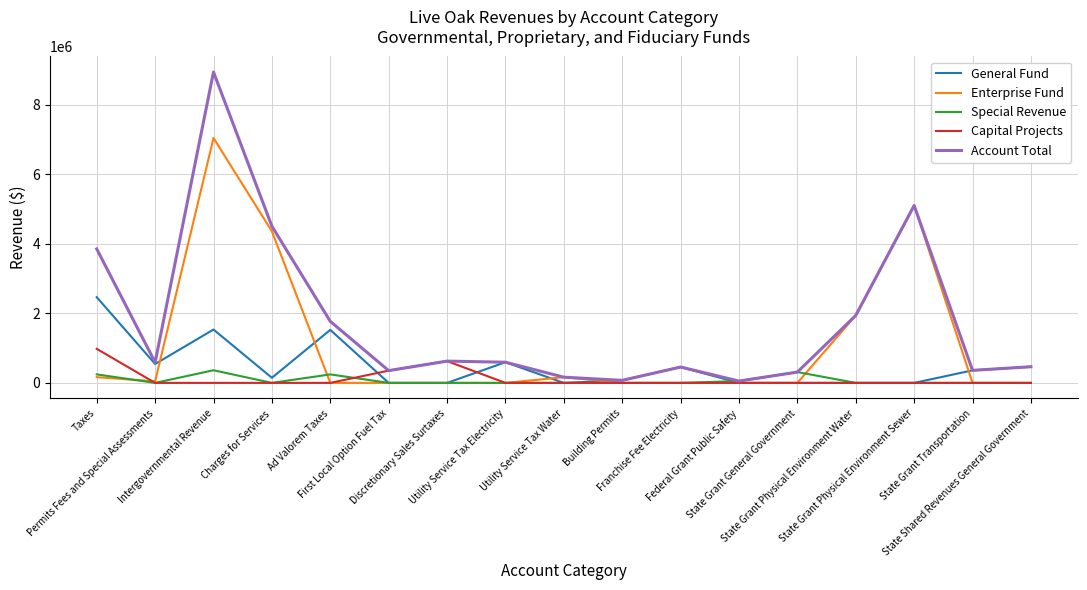

What is the maximum value shown in the chart?

8937463